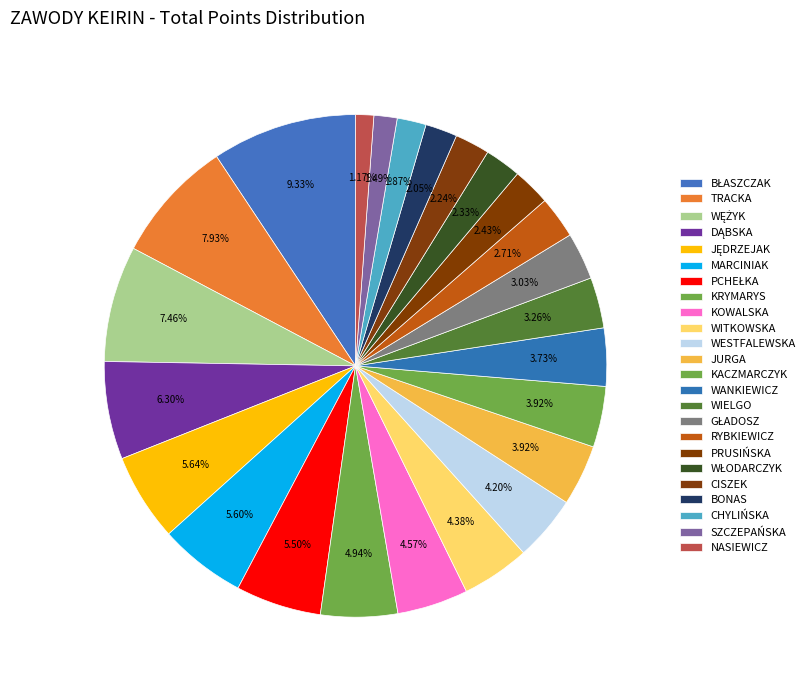

How many segments does this pie chart have?

24